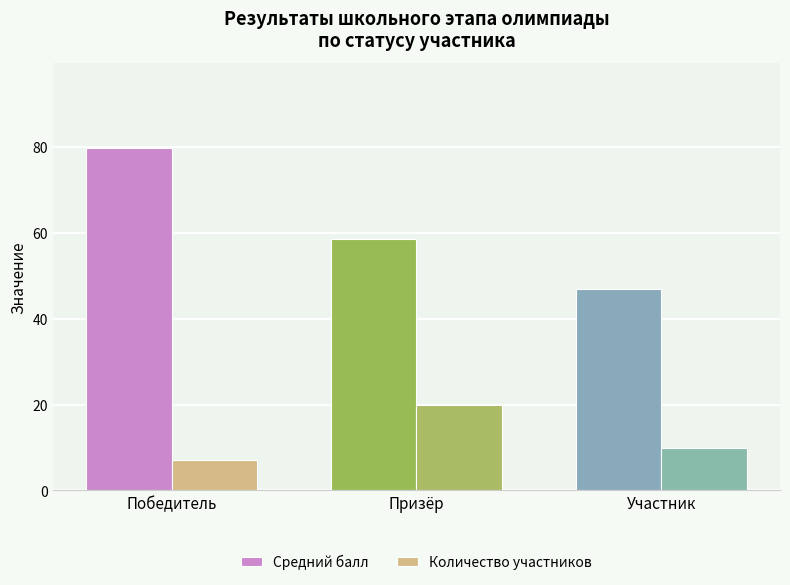

What is the sum of all Средний балл values?

185.4